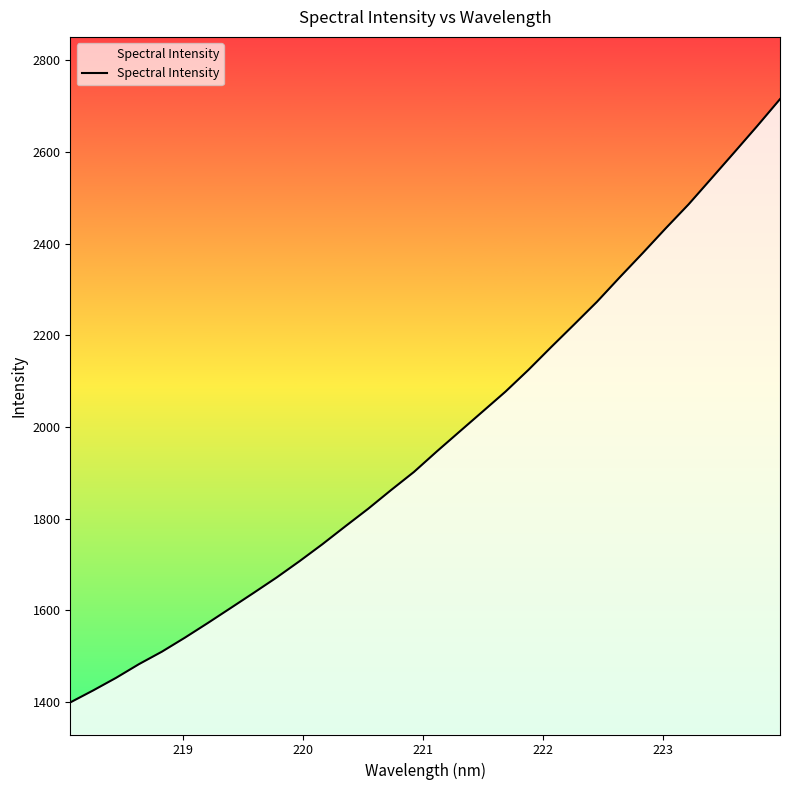

How many categories are shown in the chart?

32